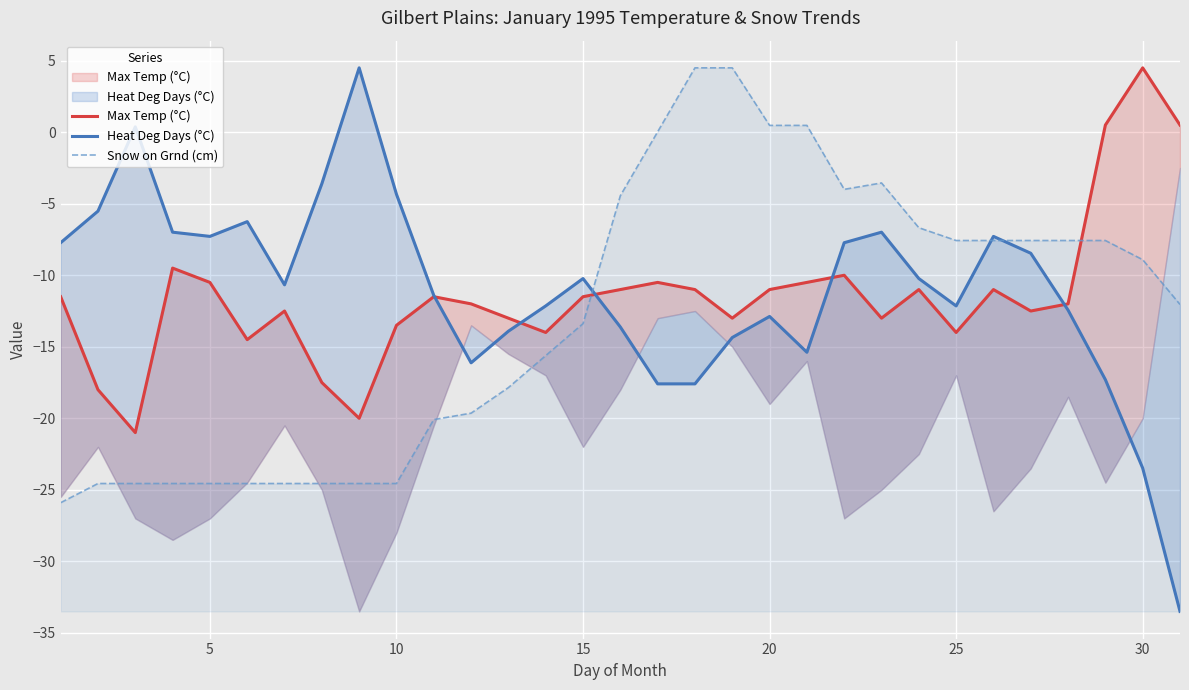

True or false: Max Temp (°C) and Heat Deg Days (°C) cross at least once.

True